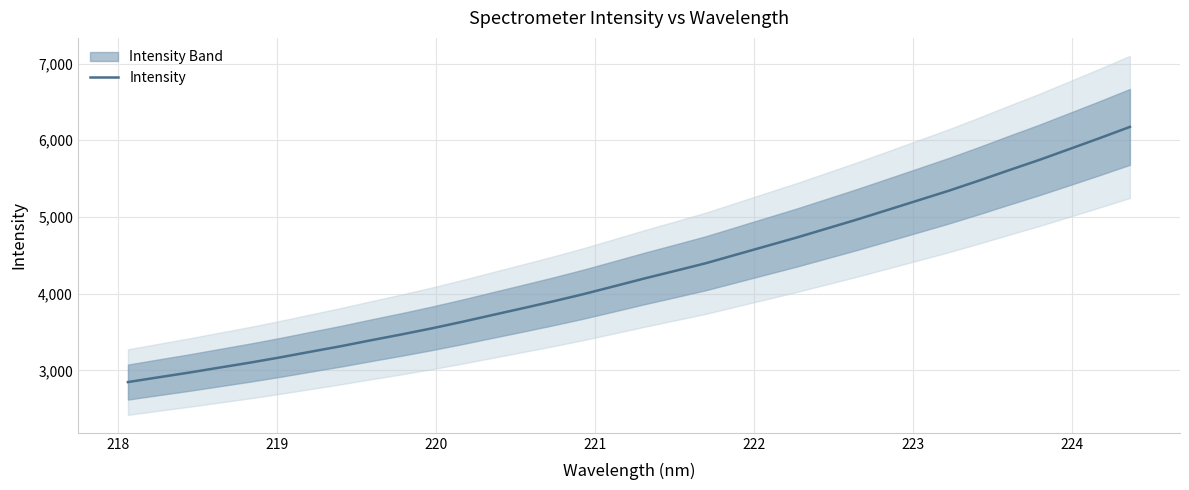

What is the lowest value of the Intensity series?

2848.9